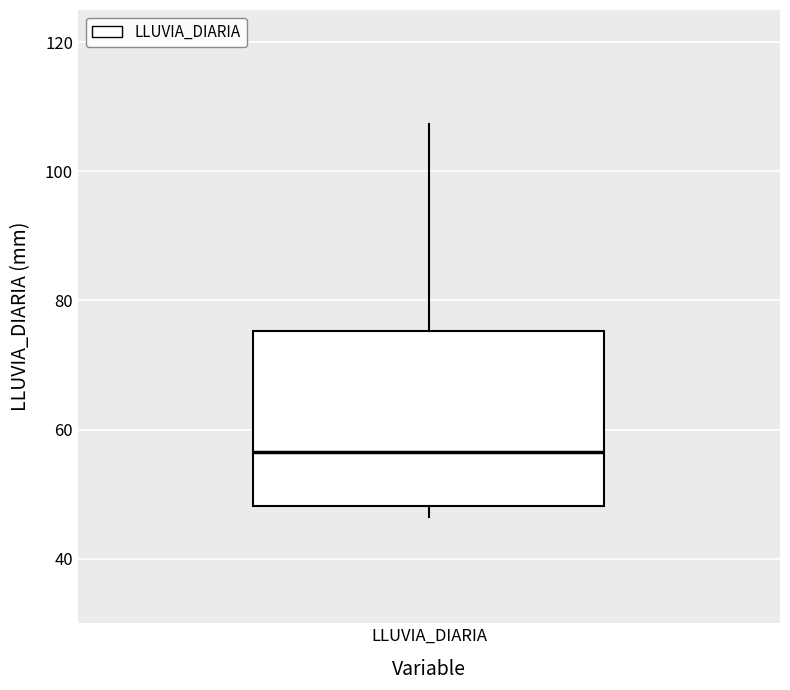

Read this box plot against the y-axis: the position of the median line, the range covered by the box, and the ends of both whiskers. The values are not printed on the chart, so give them approximately, as read against the axis.

median 56, box 48 to 76, whiskers 46 to 108